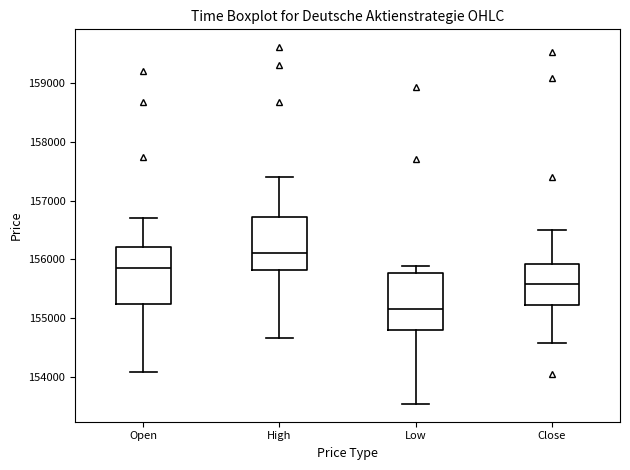

Reading left to right, read every box against the y-axis: the position of its median line, the range the box covers, and the ends of its whiskers. The values are not printed on the chart, so give them approximately, as read against the axis.

Open: median 155800, box 155200 to 156200, whiskers 154100 to 156700
High: median 156100, box 155800 to 156700, whiskers 154700 to 157400
Low: median 155200, box 154800 to 155800, whiskers 153500 to 155900
Close: median 155600, box 155200 to 155900, whiskers 154600 to 156500